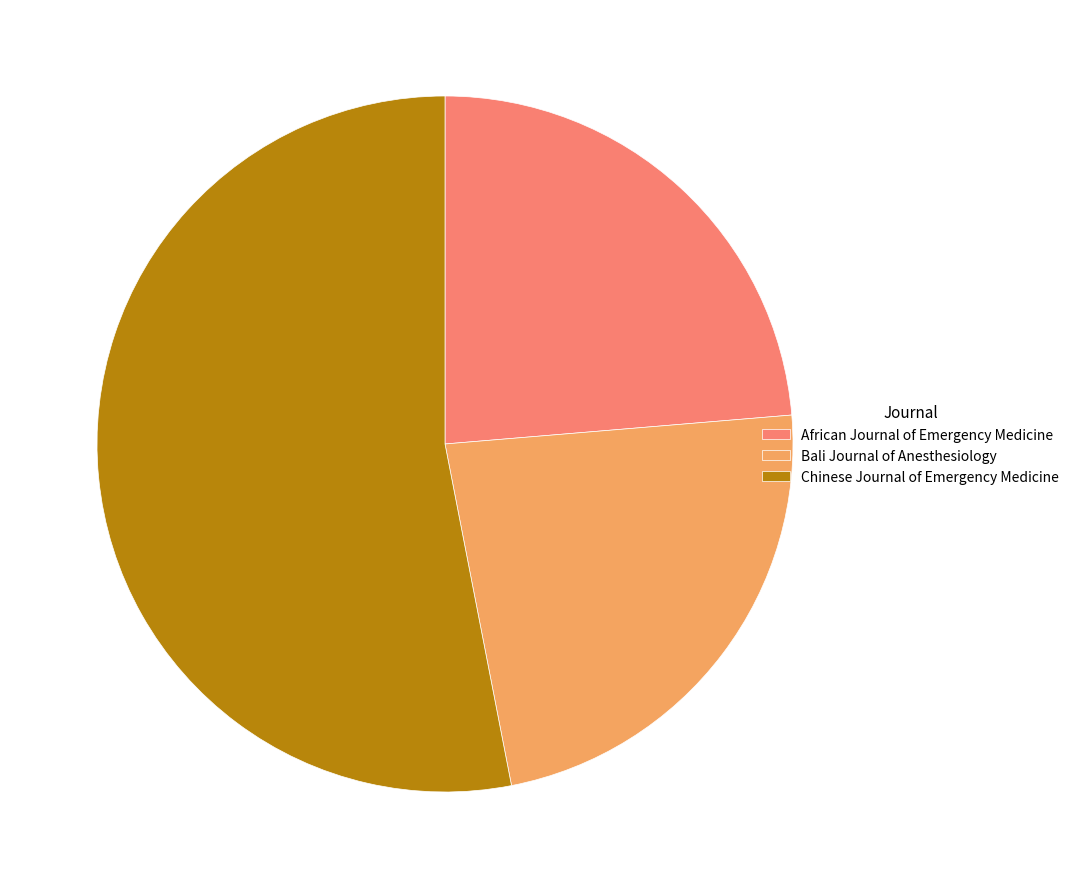

Count the number of slices in the pie.

3